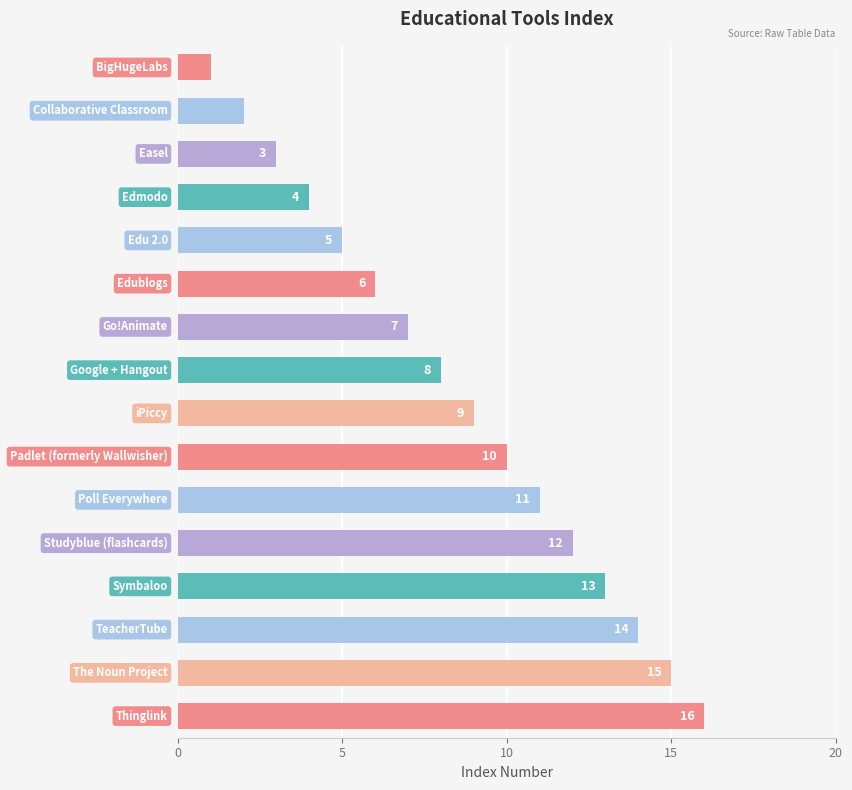

What is the difference between the second highest and minimum values?

14